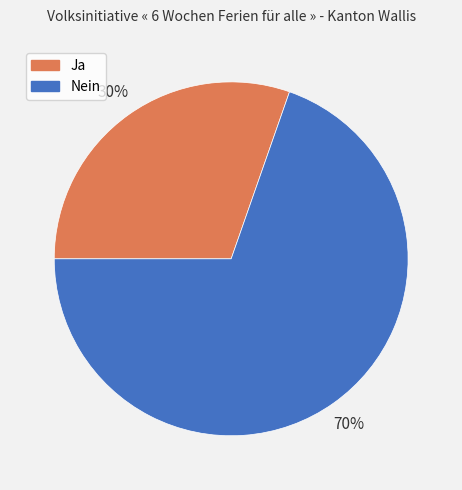

To the nearest percent, what is the combined percentage of Ja and Nein?

100%